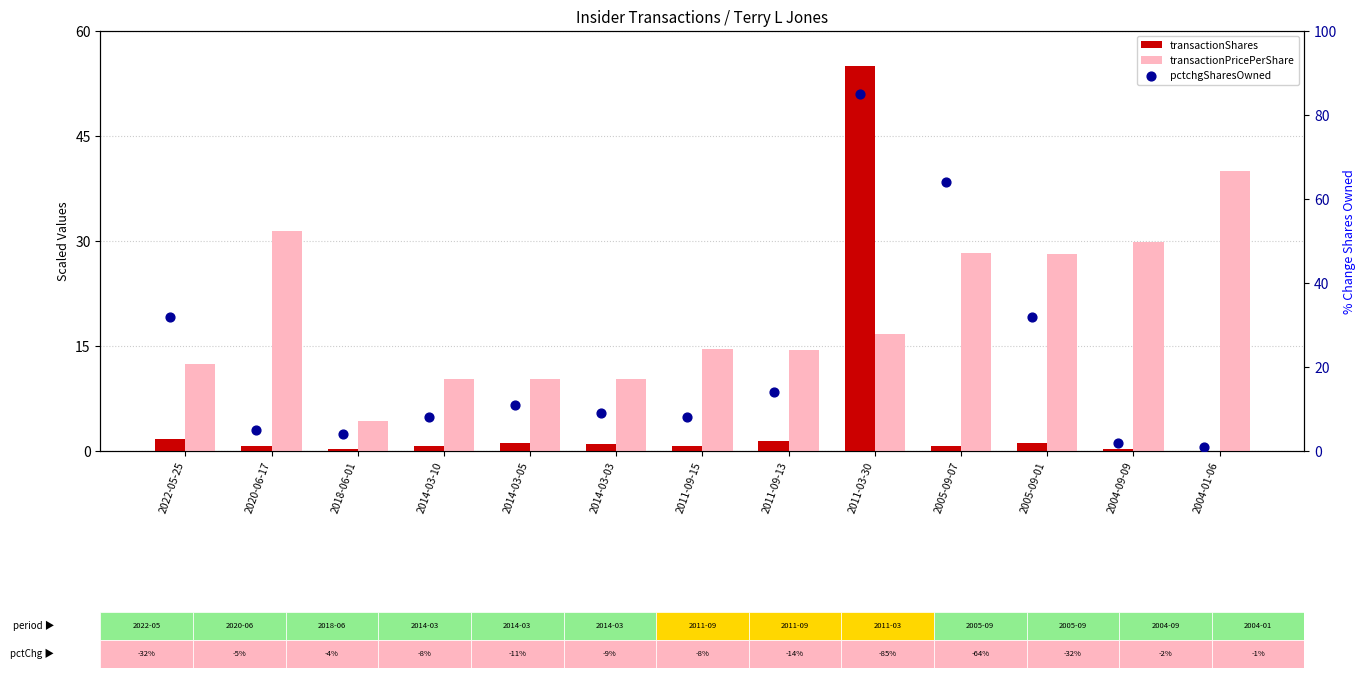

What are all the series names shown in the legend?

transactionShares, transactionPricePerShare, pctchgSharesOwned